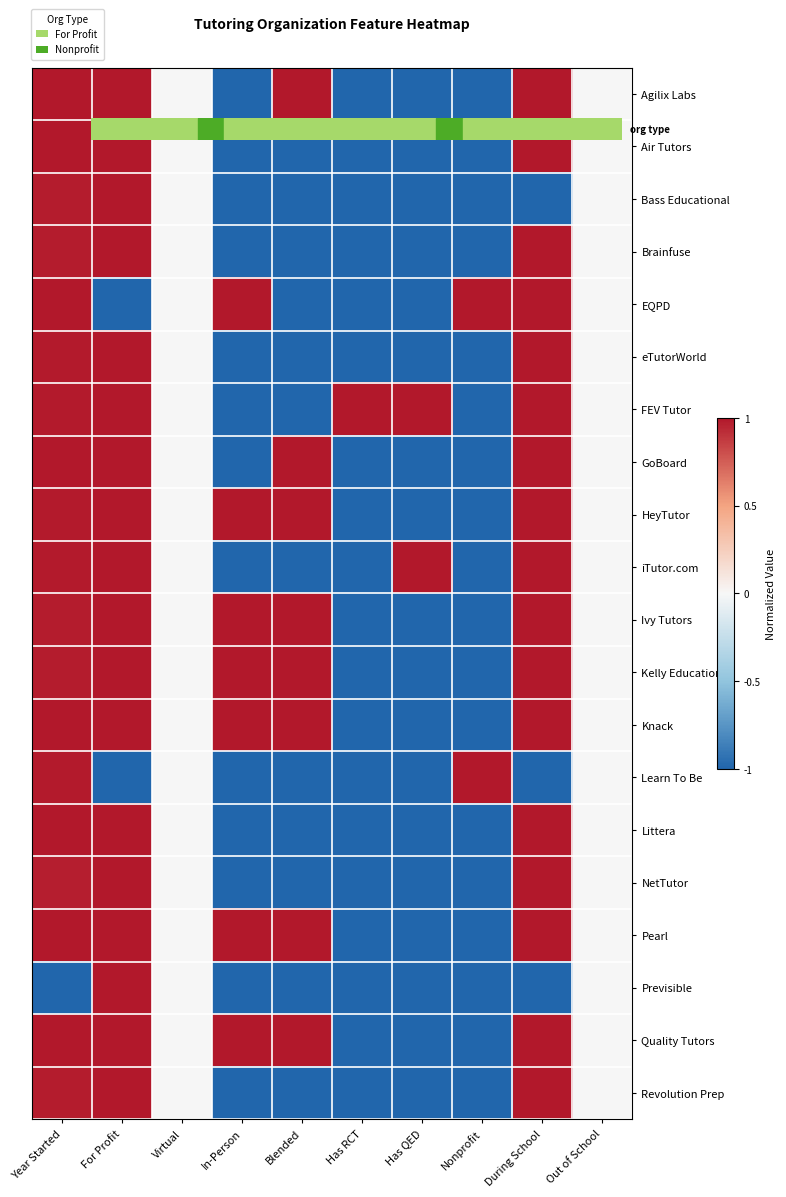

Which label corresponds to the largest value in the chart?

Year Started